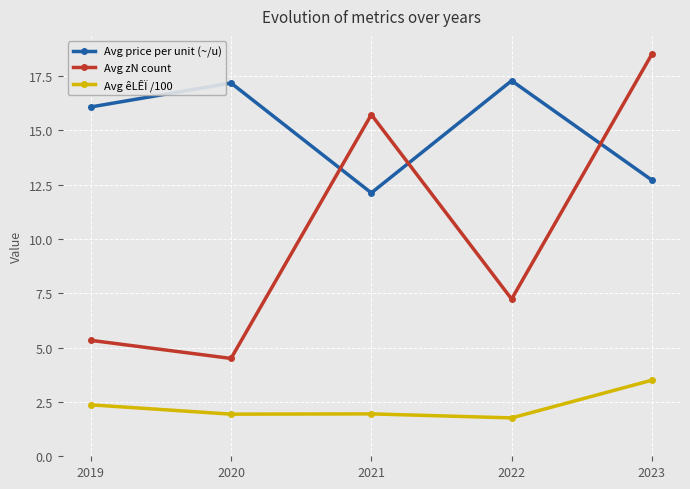

How many data points does each series have?

5